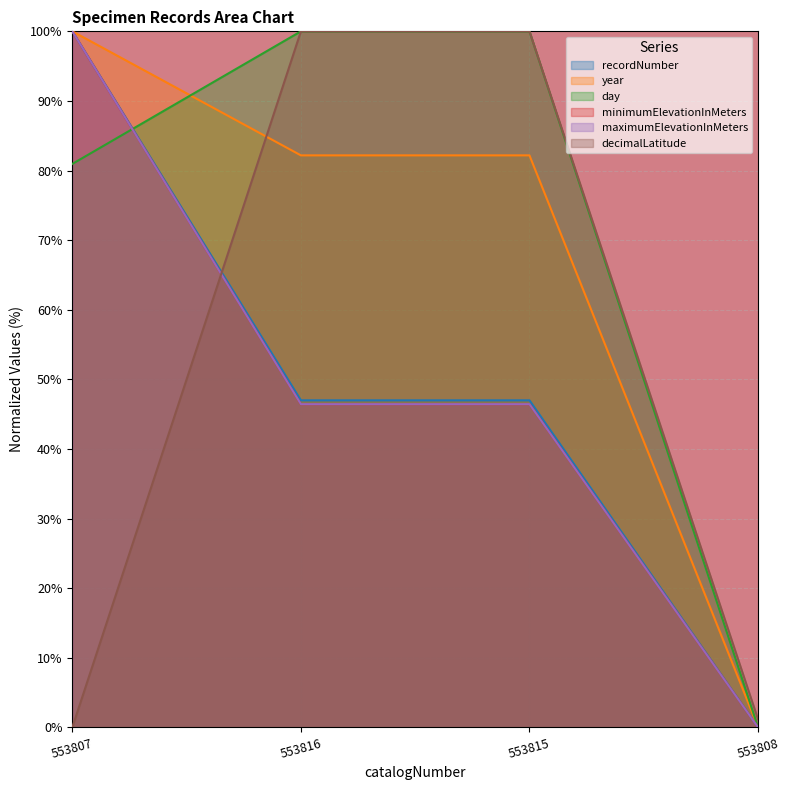

True or false: minimumElevationInMeters has a value of 48.2 at 553808.

False